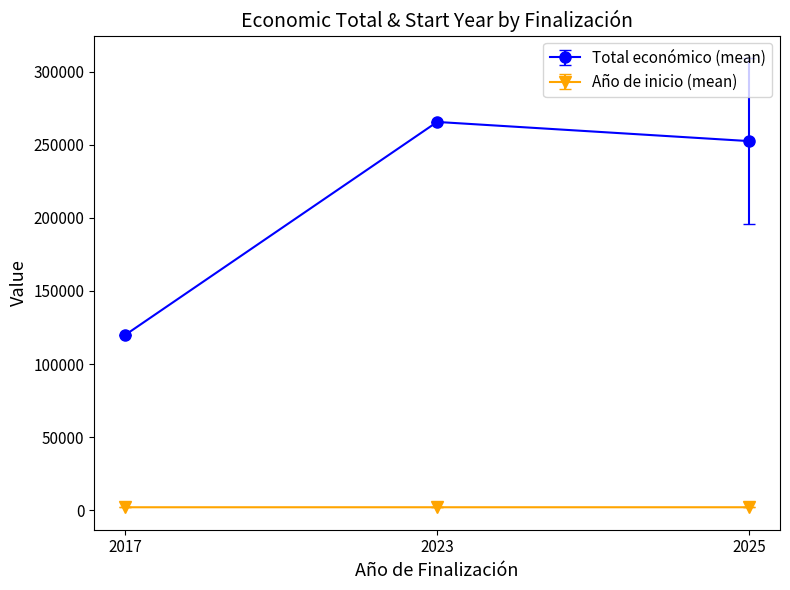

What is the average value of the Total económico (mean) series?

212690.4